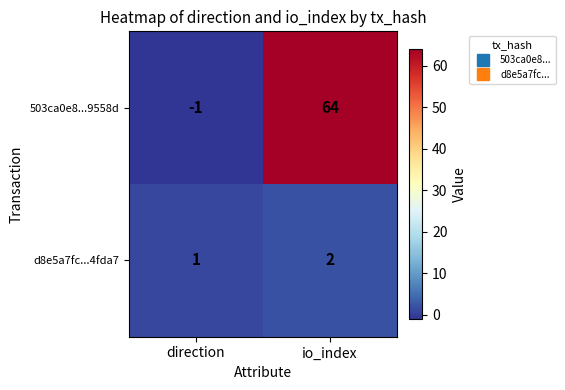

Rank the series at io_index from lowest to highest value.

d8e5a7fc...4fda7, 503ca0e8...9558d